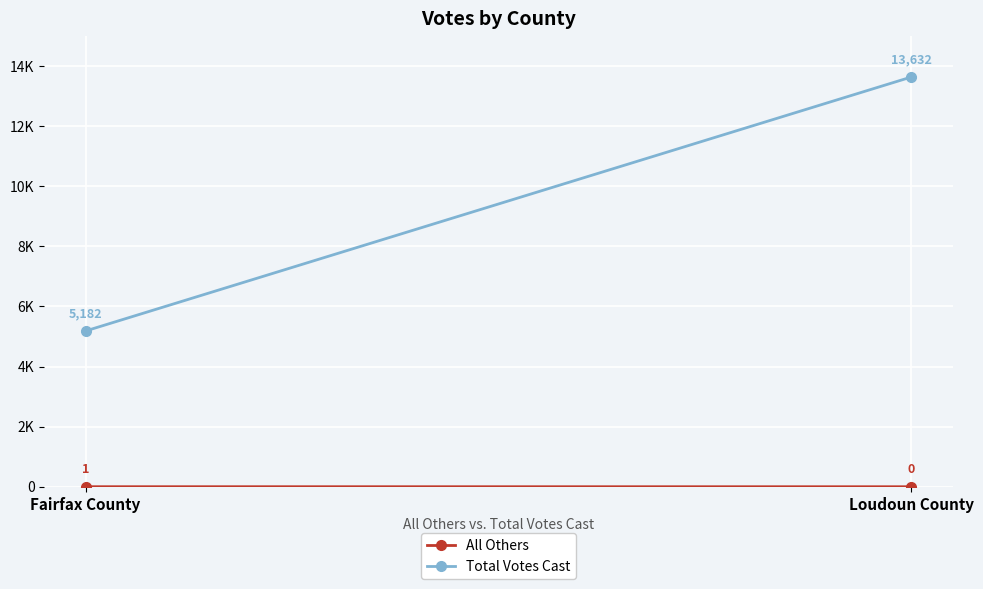

What is the difference between the All Others values at Fairfax County and Loudoun County?

1